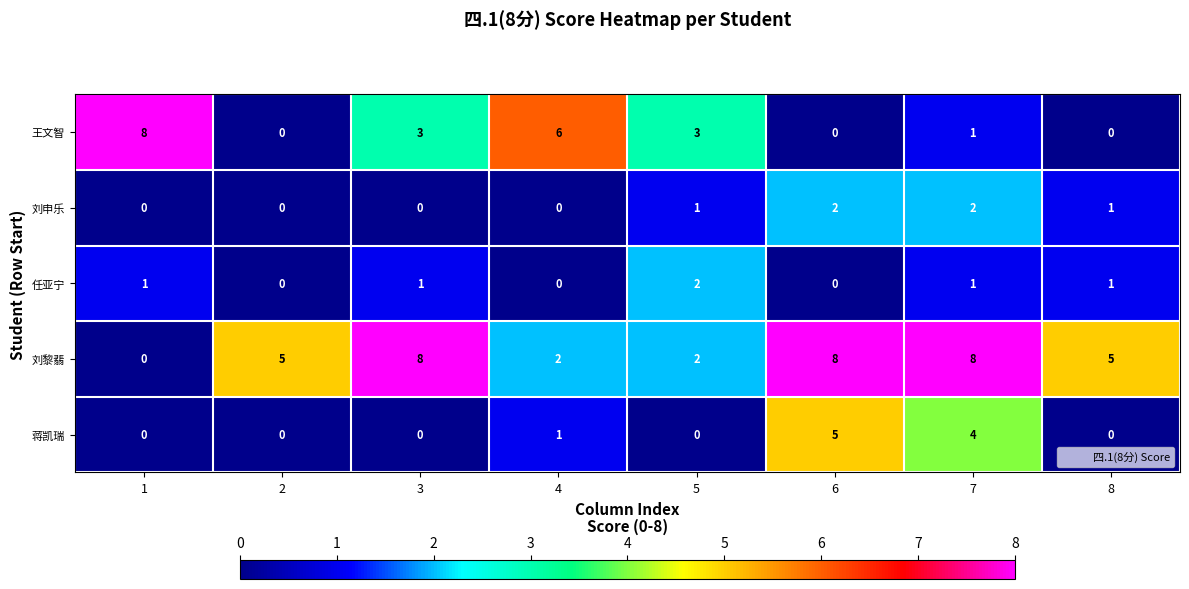

At how many categories does at least one series exceed 0?

8